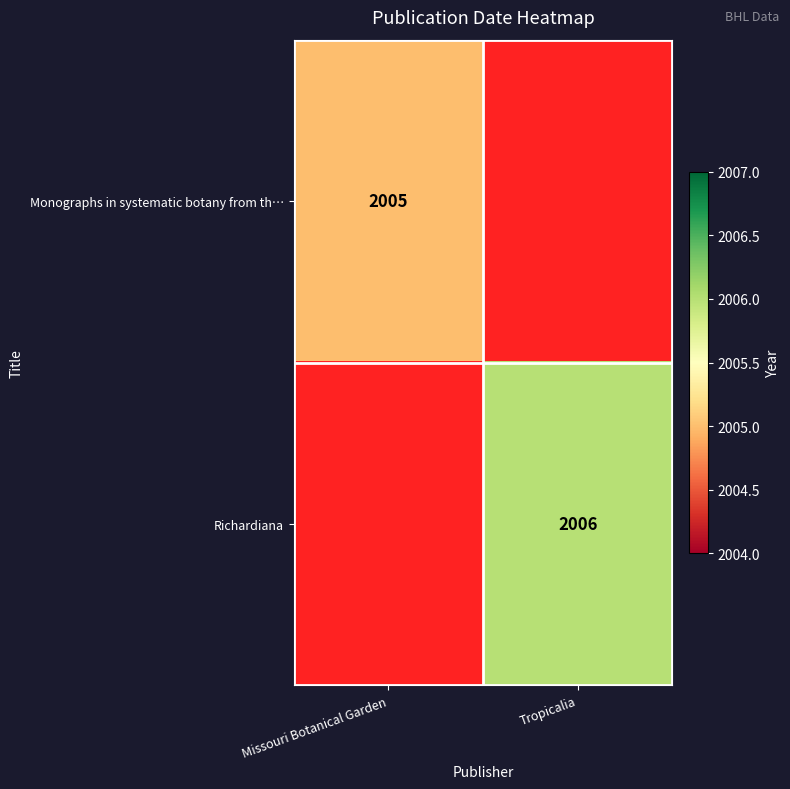

The Monographs in systematic botany from th… series shows 2005 at Missouri Botanical Garden. True or false?

True